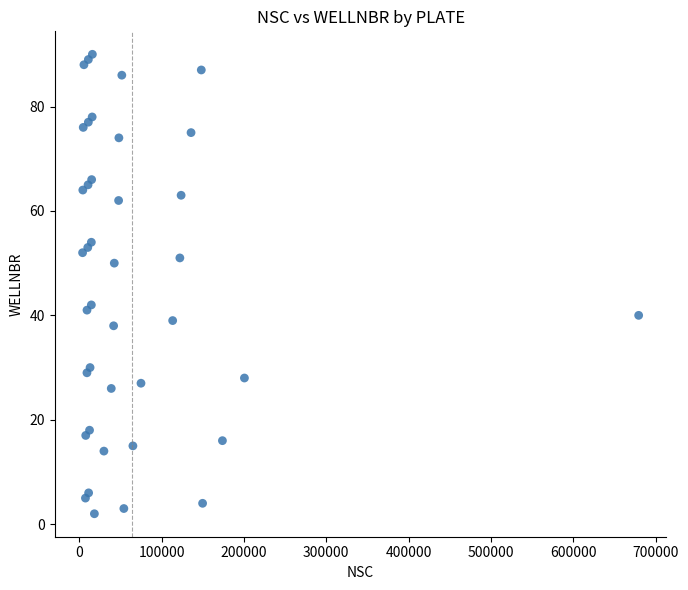

What is the range of X values (max minus min)?

675314